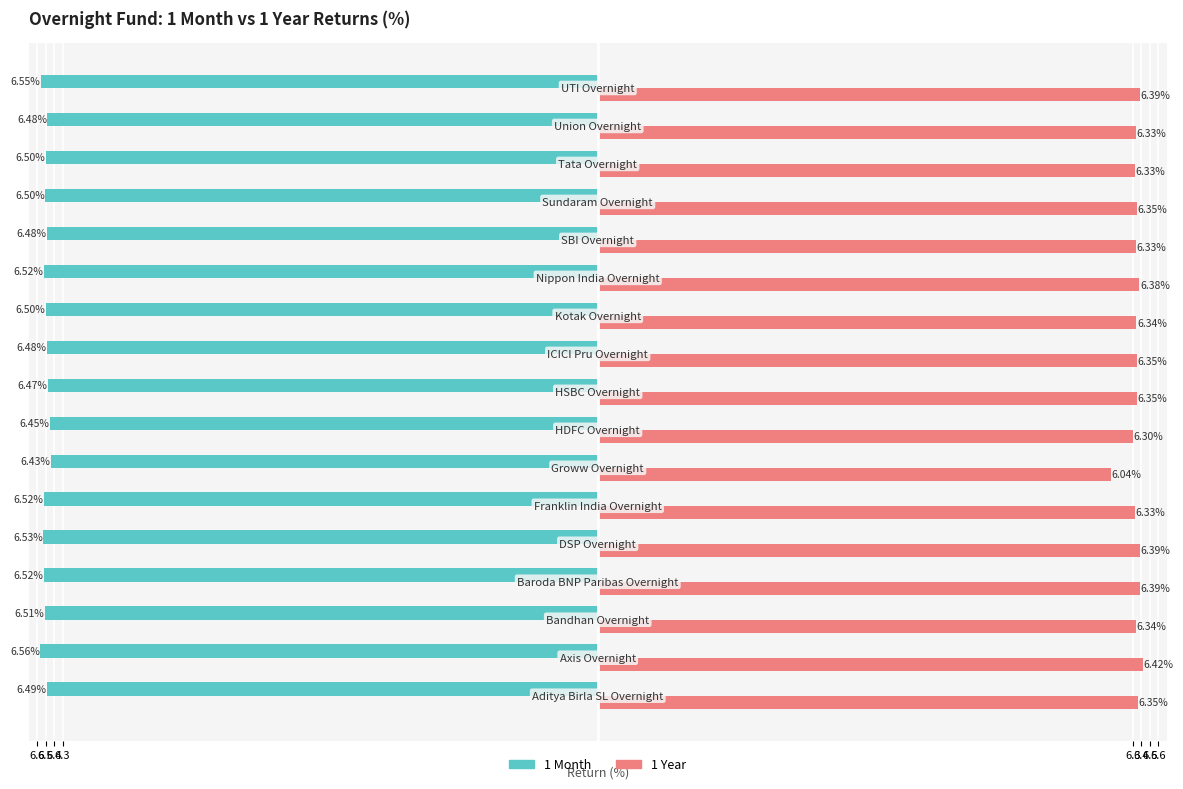

Reading left to right, list all the values displayed in this chart.

1 Month: -6.5	-6.6	-6.5	-6.5	-6.5	-6.5	-6.4	-6.4	-6.5	-6.5	-6.5	-6.5	-6.5	-6.5	-6.5	-6.5	-6.6
1 Year: 6.4	6.4	6.3	6.4	6.4	6.3	6.0	6.3	6.3	6.4	6.3	6.4	6.3	6.3	6.3	6.3	6.4